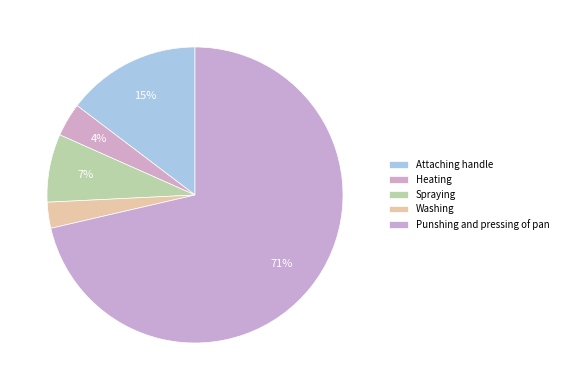

To the nearest percent, what is the average slice percentage?

20%